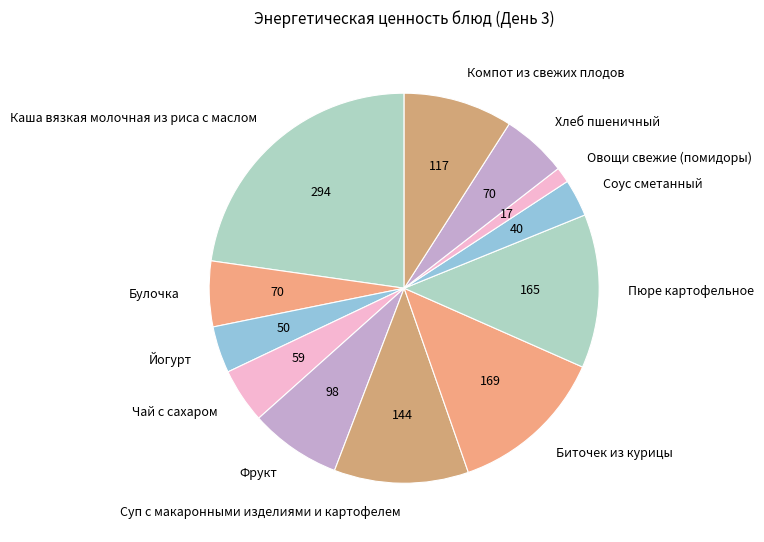

True or false: Булочка accounts for 18% of the total.

False